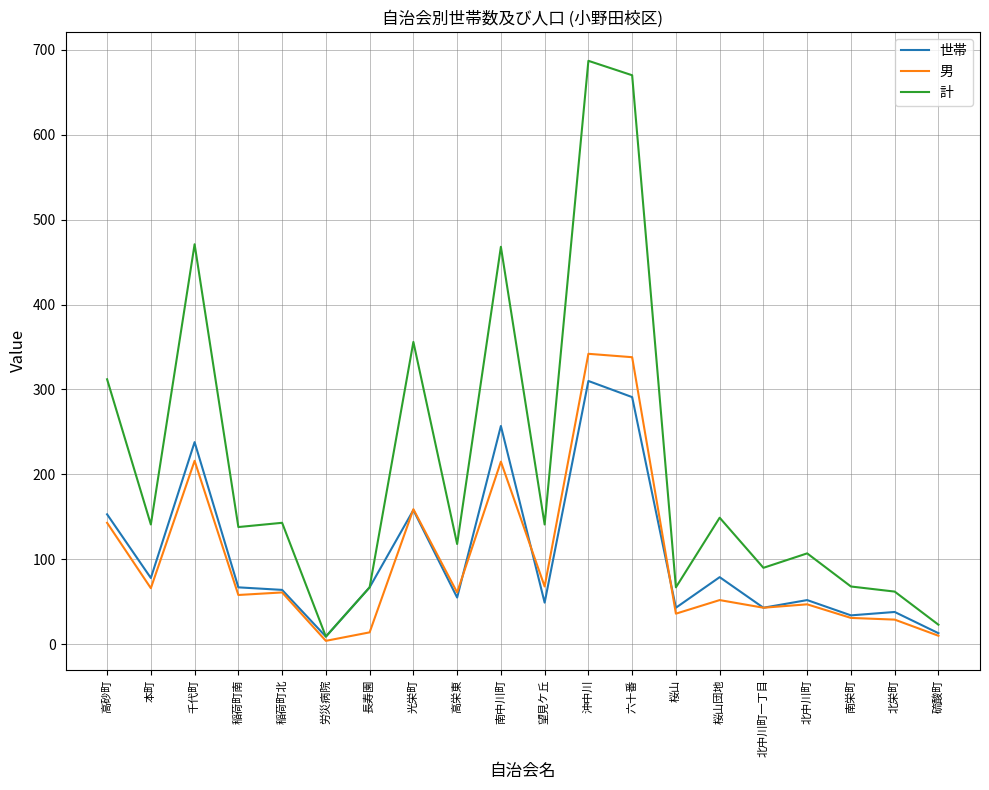

Which series has the widest spread of values?

計